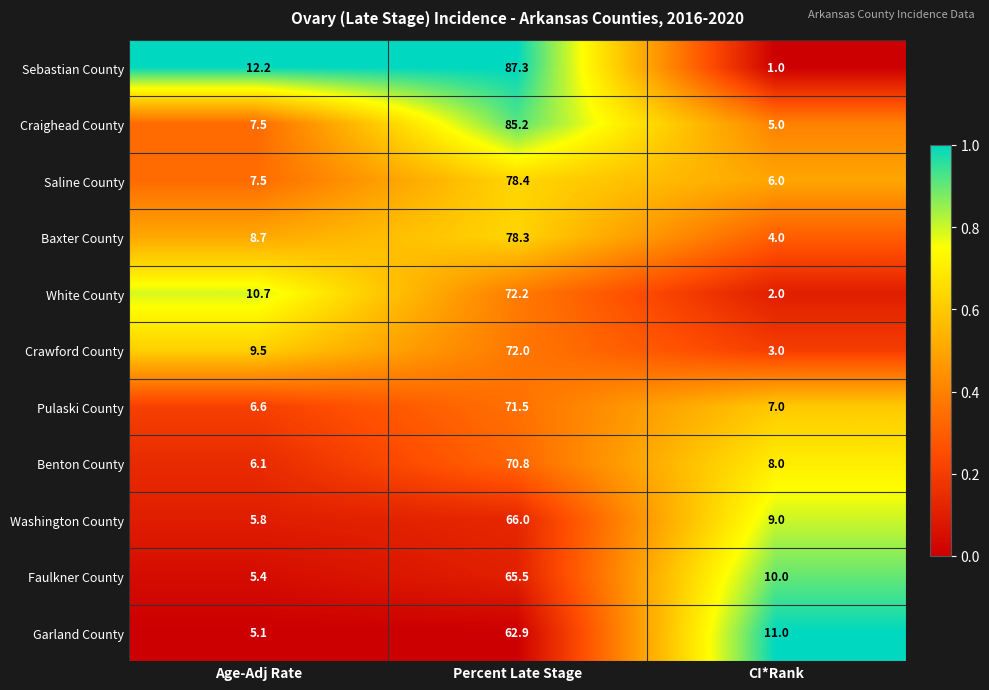

Which series changed the most between Age-Adj Rate and CI*Rank?

Sebastian County